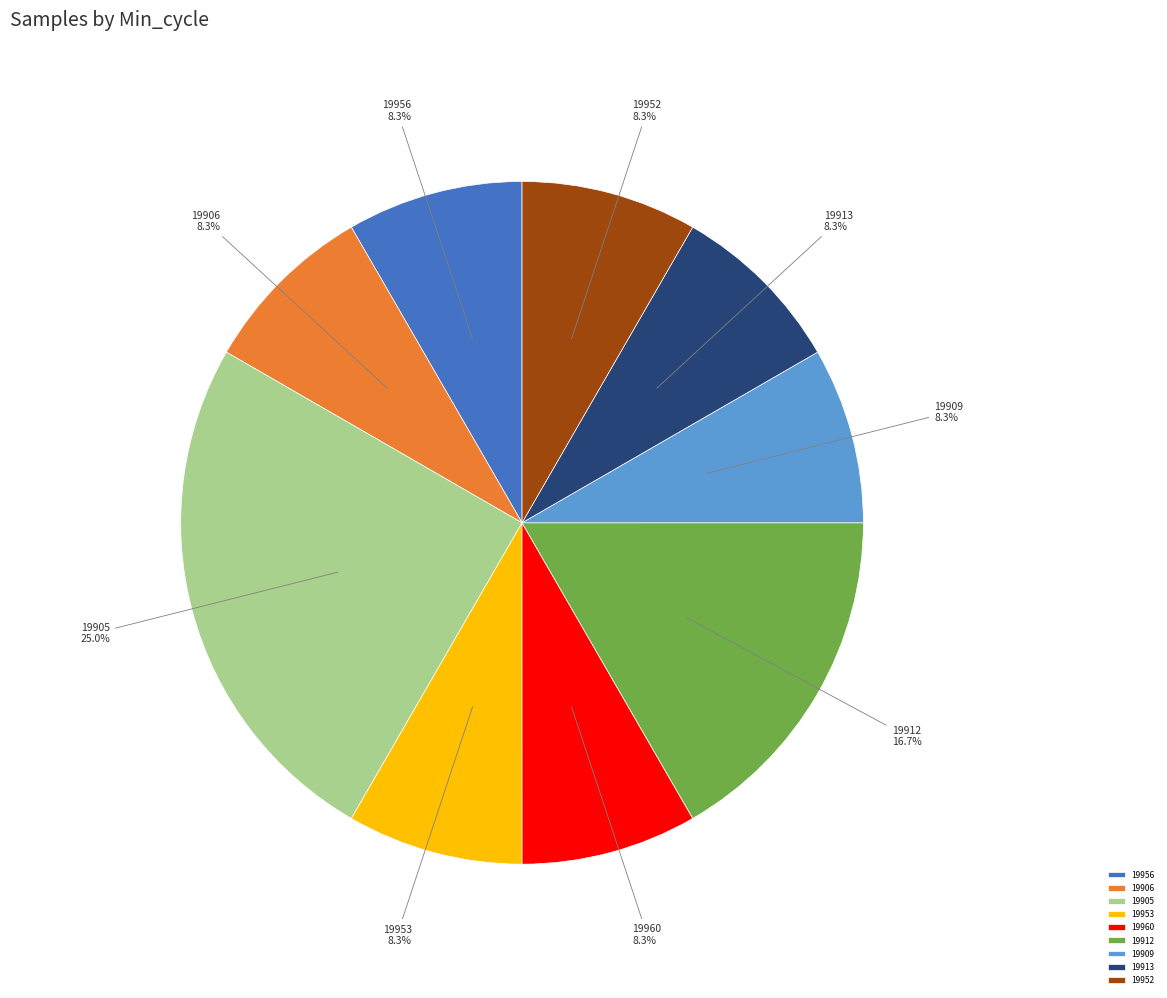

Is there any slice that represents more than half of the pie?

No